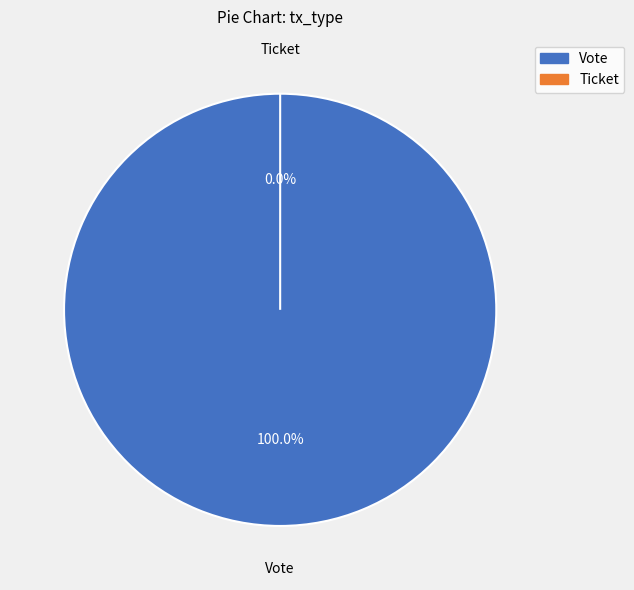

What is the change in value from Vote to Ticket?

-1